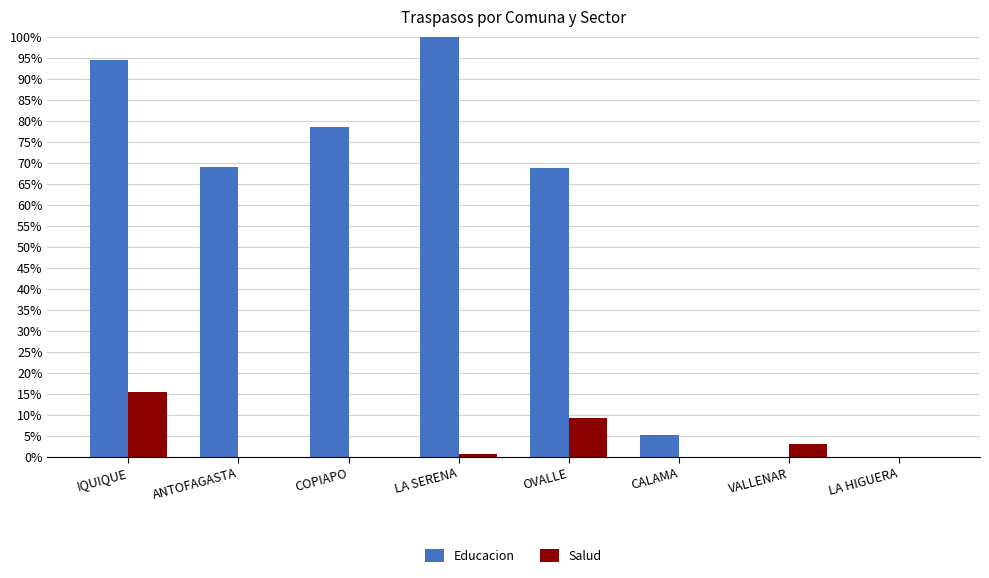

The Salud series shows 9.7 at CALAMA. True or false?

False